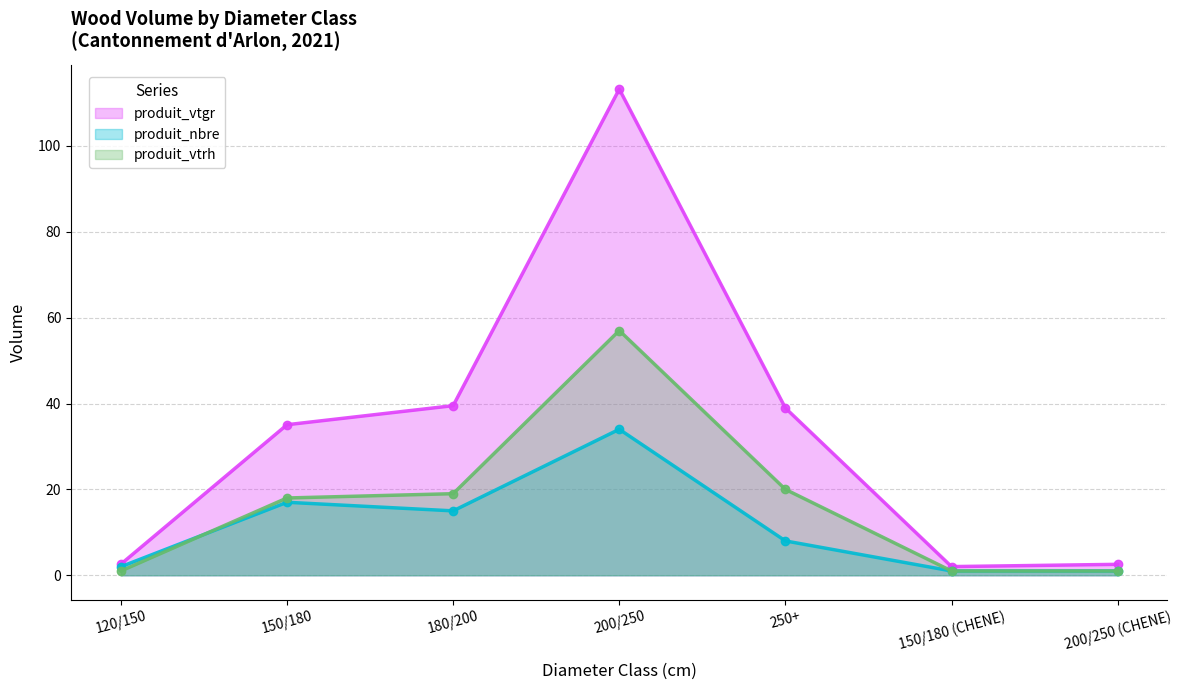

What is the label of the 7th point from the left?

200/250 (CHENE)